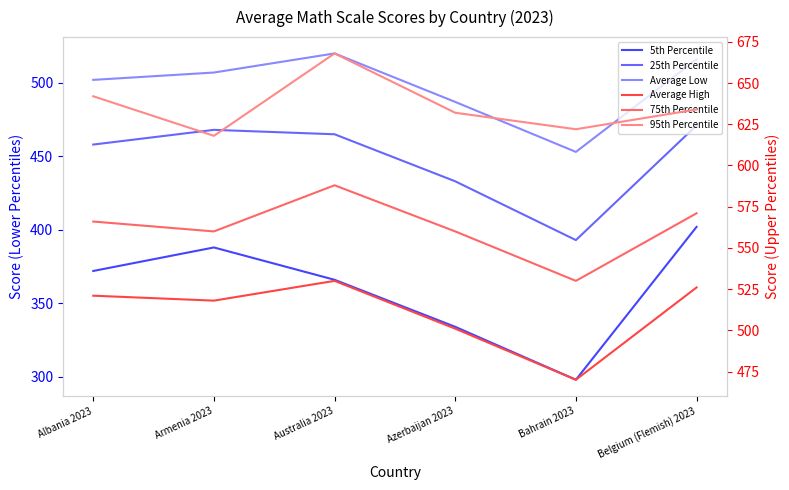

Reading left to right, list all the values displayed in this chart.

5th Percentile: 372	388	366	334	298	402
25th Percentile: 458	468	465	433	393	471
Average Low: 502	507	520	487	453	516
Average High: 521	518	530	501	470	526
75th Percentile: 566	560	588	560	530	571
95th Percentile: 642	618	668	632	622	634